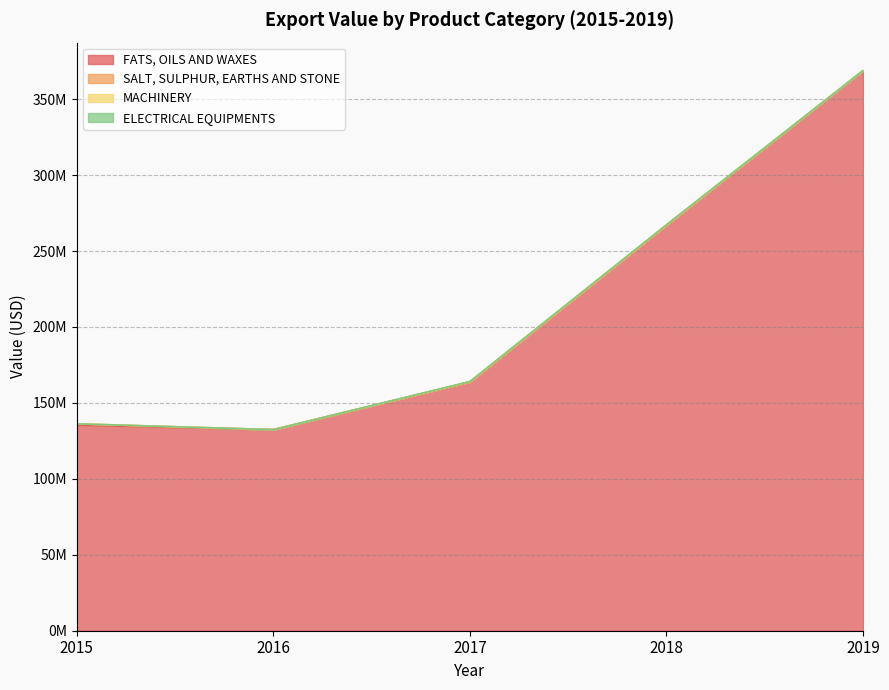

Which series has the largest range (max minus min)?

FATS, OILS AND WAXES